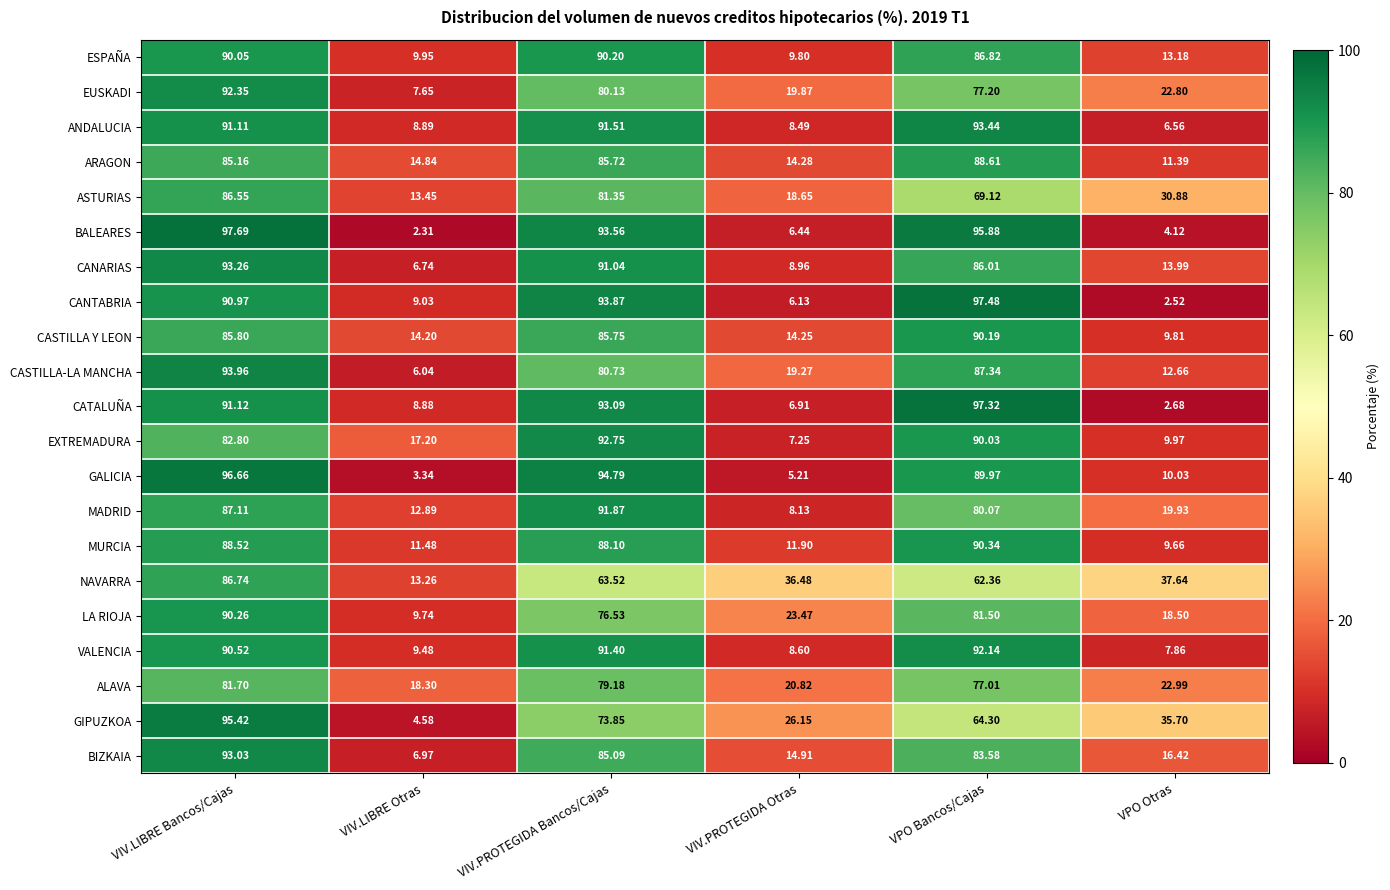

Rank the series by their maximum value, from highest to lowest.

BALEARES, CANTABRIA, CATALUÑA, GALICIA, GIPUZKOA, CASTILLA-LA MANCHA, ANDALUCIA, CANARIAS, BIZKAIA, EXTREMADURA, EUSKADI, VALENCIA, MADRID, MURCIA, LA RIOJA, ESPAÑA, CASTILLA Y LEON, ARAGON, NAVARRA, ASTURIAS, ALAVA